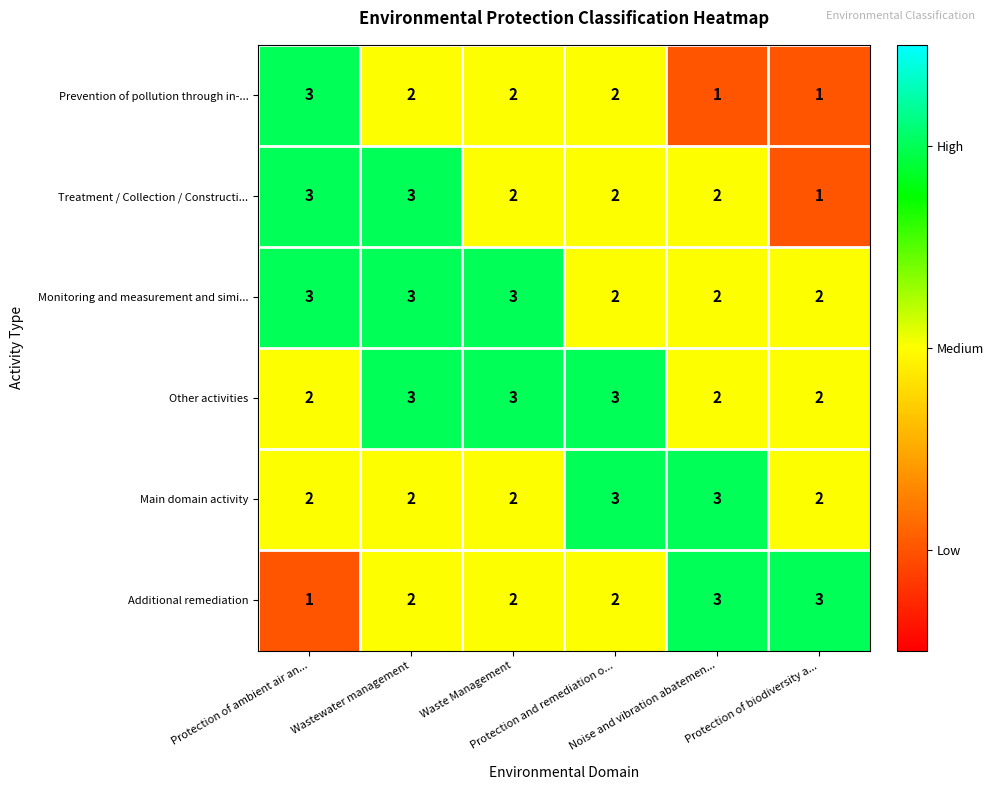

How many Monitoring and measurement and simi... values are between 2 and 3?

6